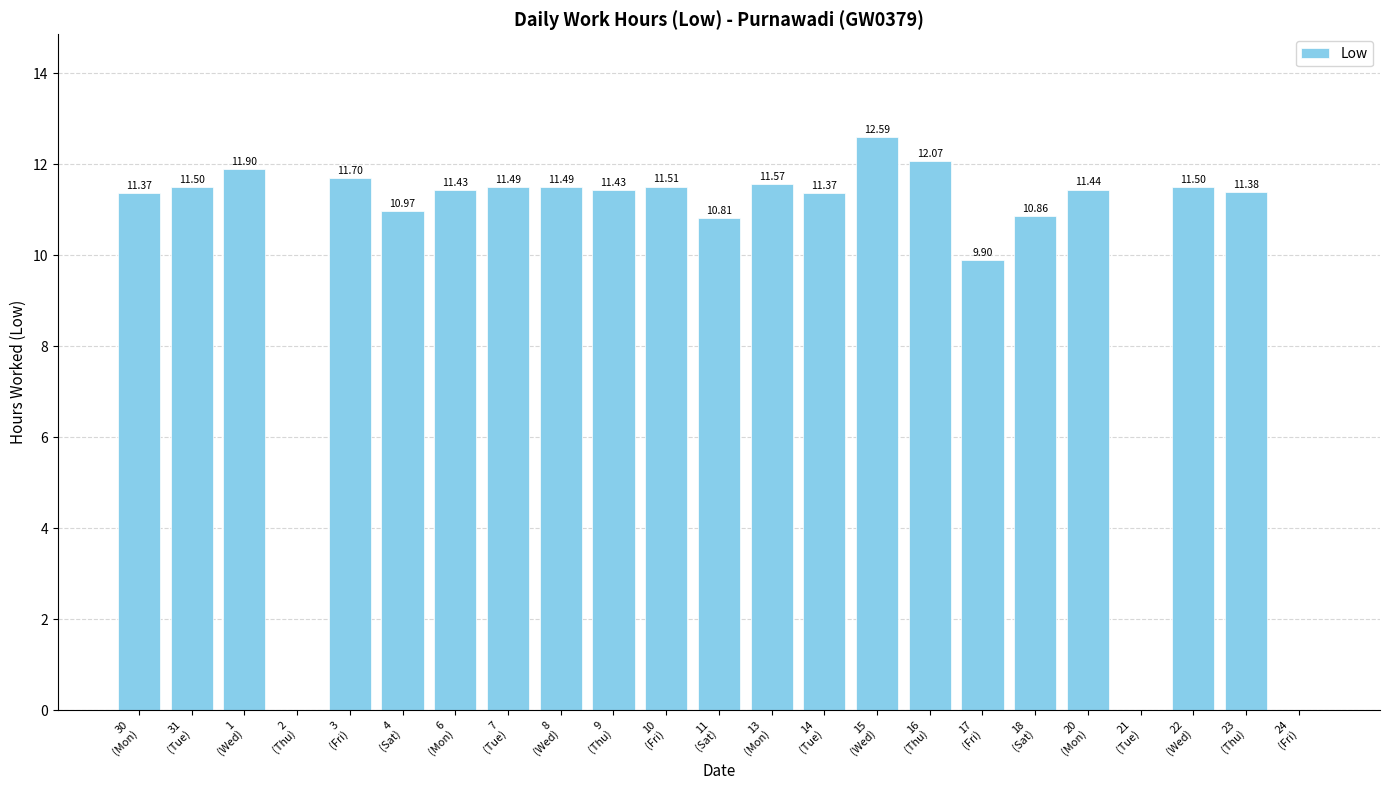

What is the average value?

9.9